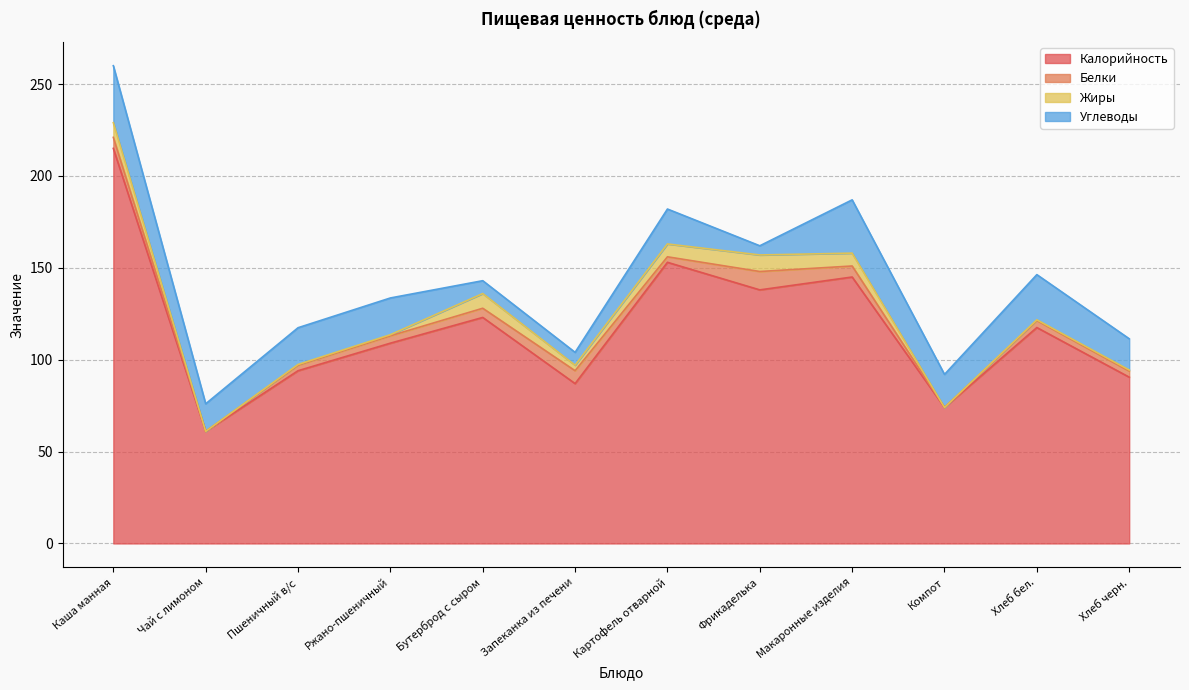

What is the label of the 9th point from the right?

Ржано-пшеничный